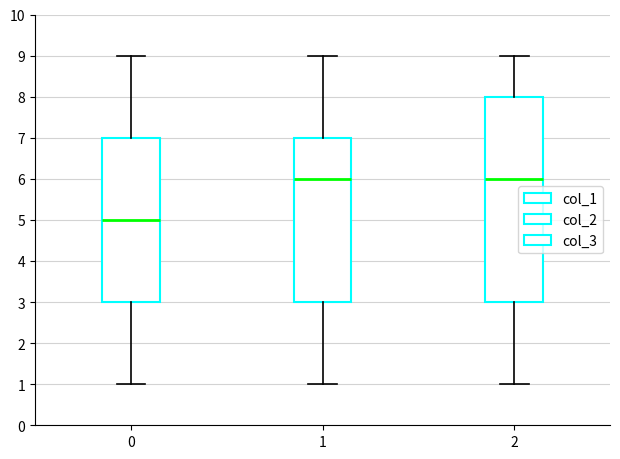

Reading left to right, transcribe this box plot: for each box, give where its median line is, the range the box spans, and where its two whiskers end, as read against the y-axis. The values are not printed on the chart, so give them approximately, as read against the axis.

0: median 5, box 3 to 7, whiskers 1 to 9
1: median 6, box 3 to 7, whiskers 1 to 9
2: median 6, box 3 to 8, whiskers 1 to 9